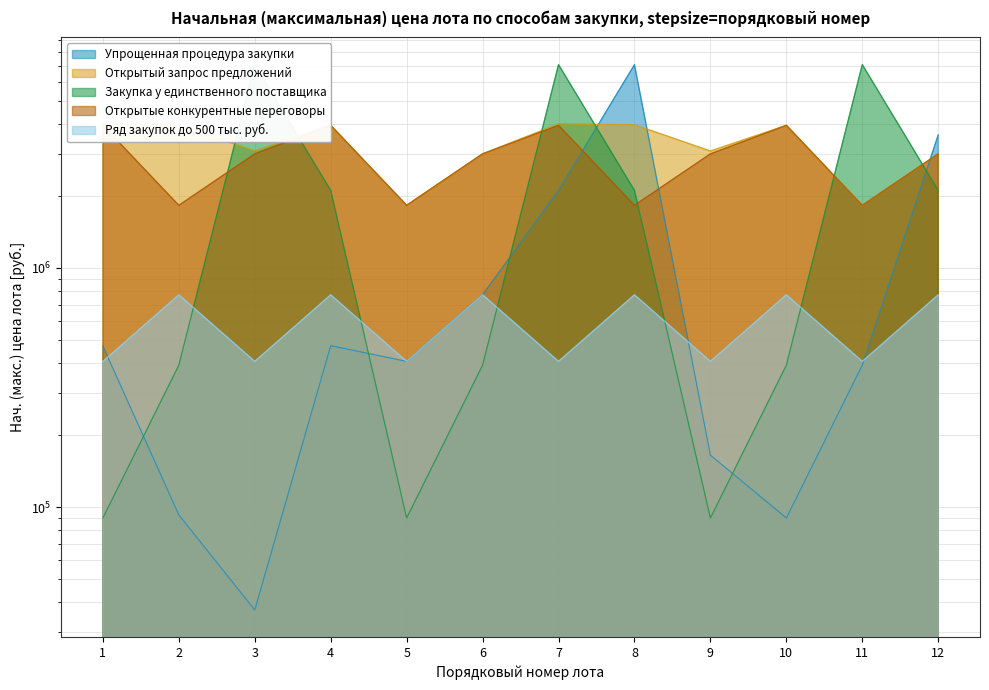

Count the number of data series in this chart.

5